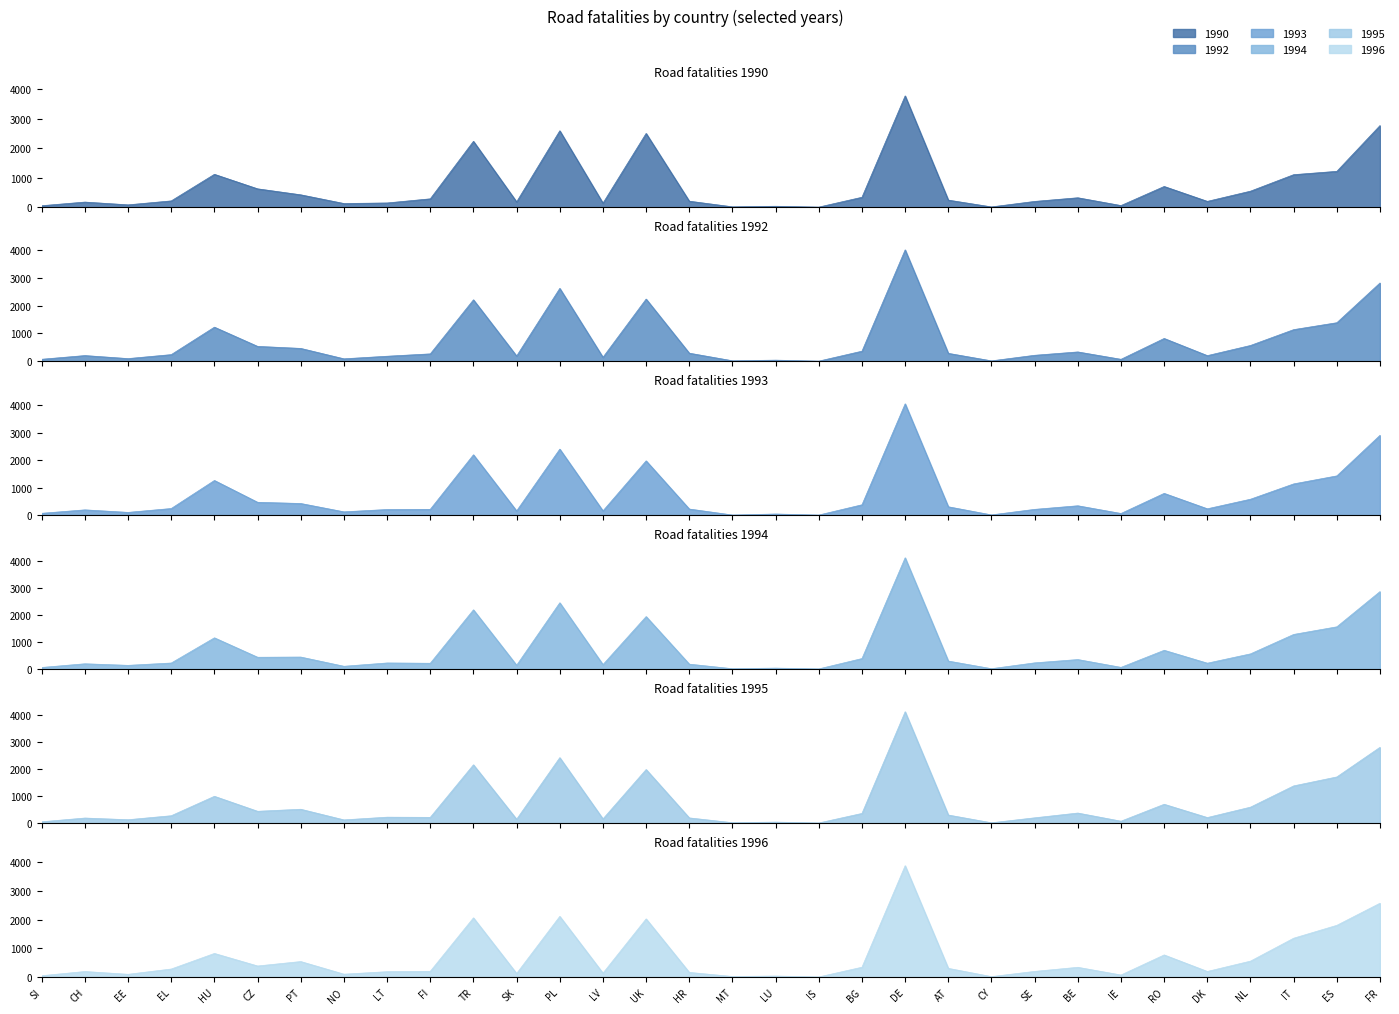

True or false: 1996 has a value of 340 at BE.

True